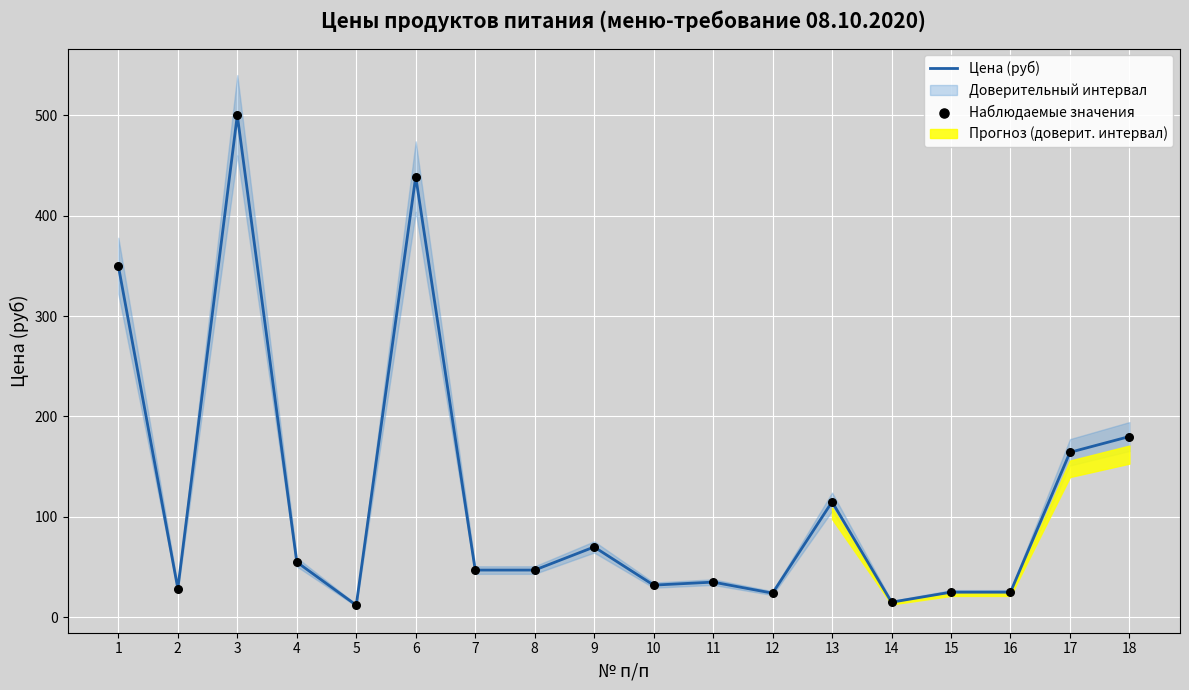

Which series reaches the minimum Y coordinate?

Цена (руб)